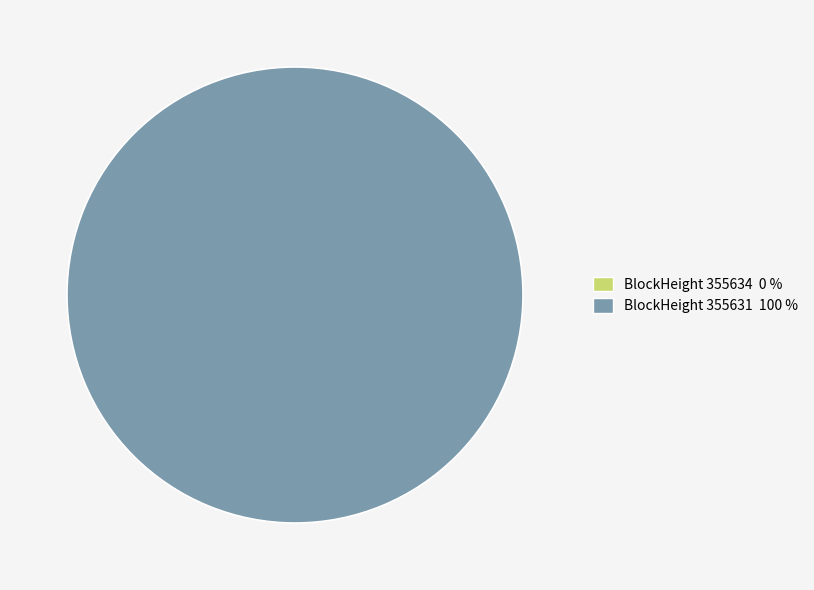

Does 355631 account for over 50% of the chart?

Yes